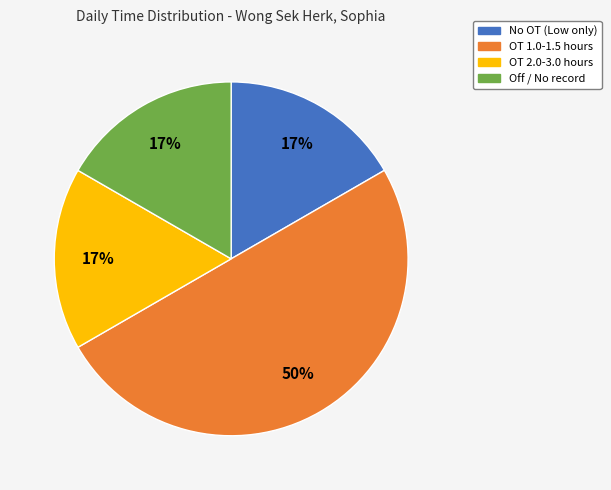

To the nearest percent, what is the average slice percentage?

25%